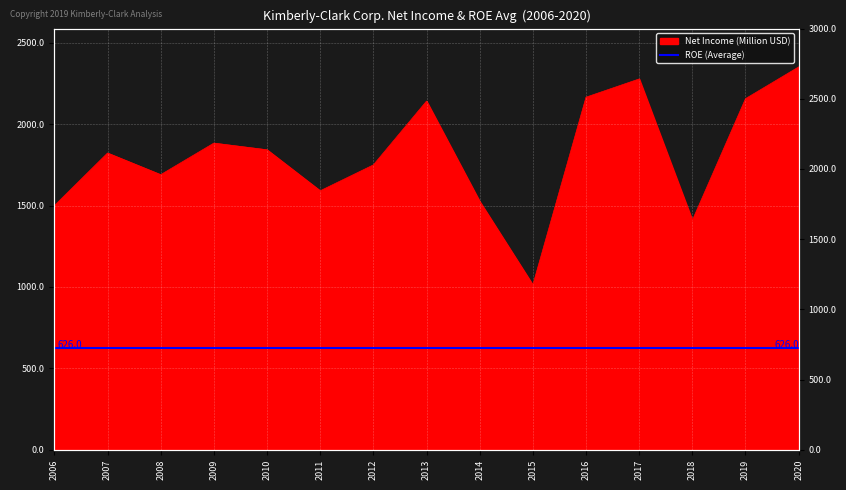

What is the change in value from 2012 to 2016?

+416